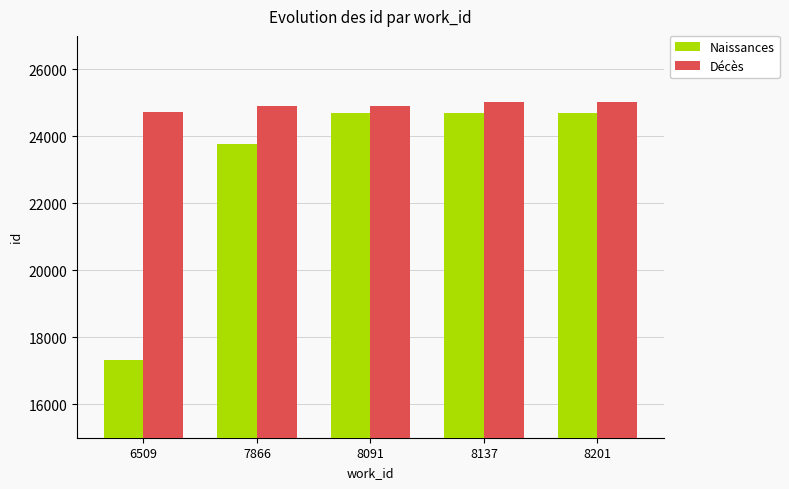

The Décès series shows 36523 at 7866. True or false?

False